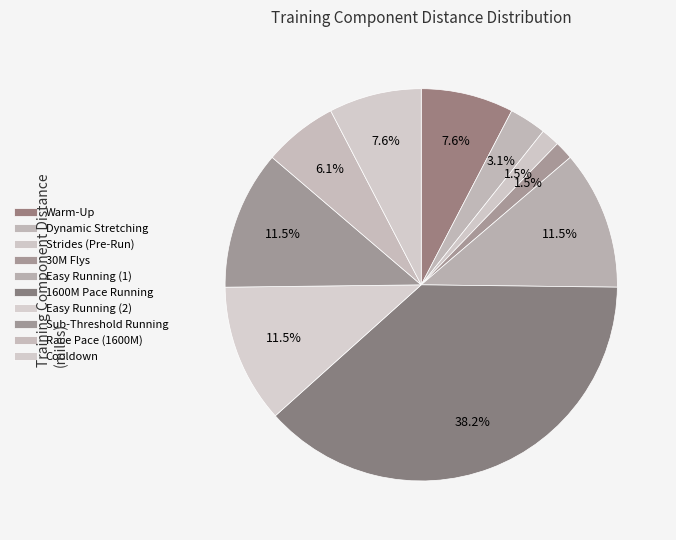

What is the change in value from Strides (Pre-Run) to Easy Running (2)?

+0.7